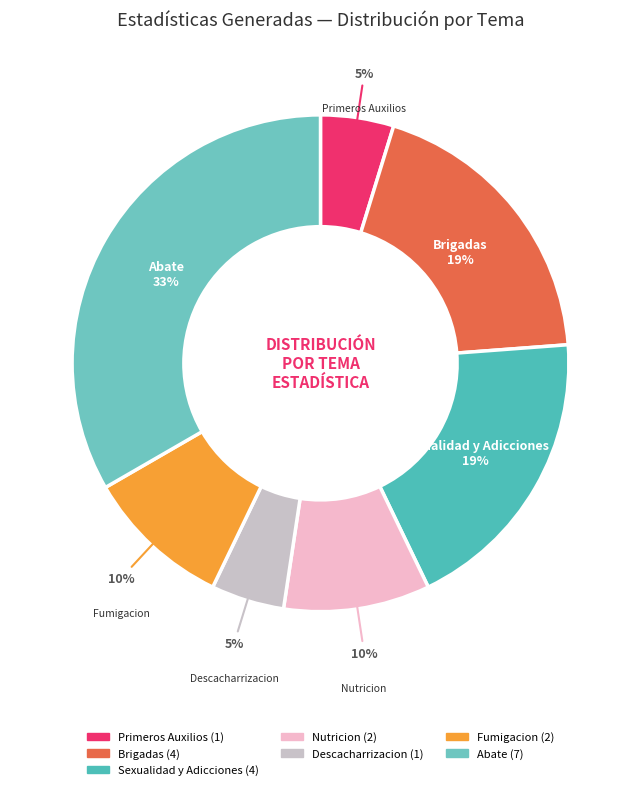

Do Brigadas and Fumigacion together represent more than half of the pie?

No